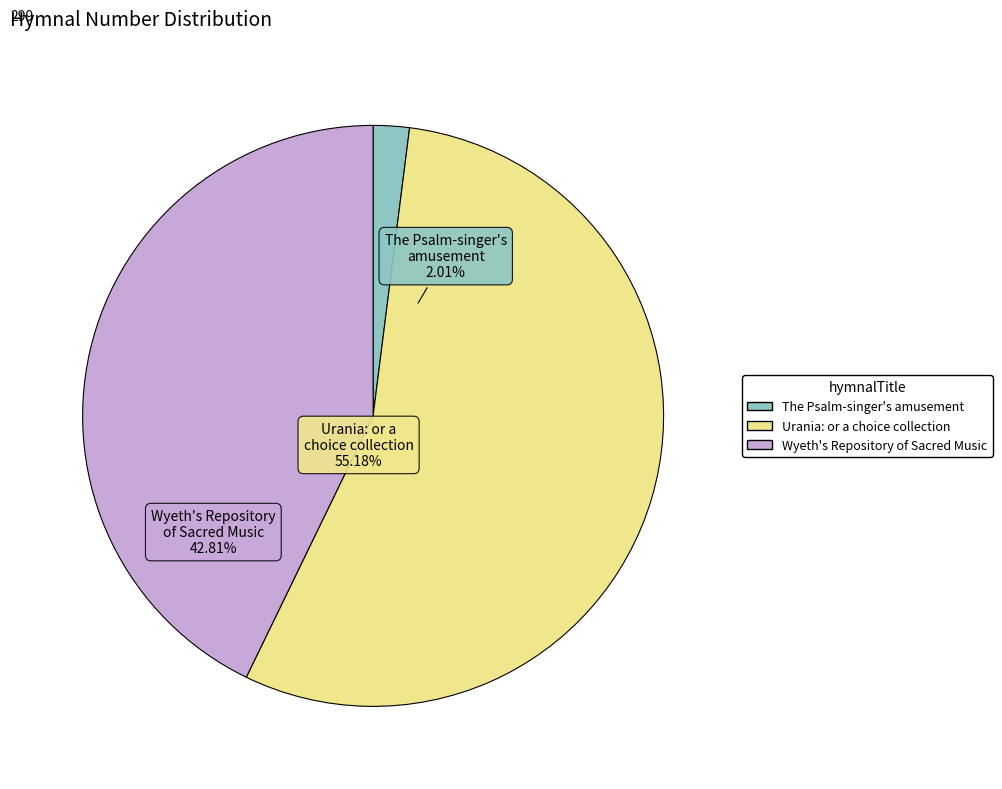

How many slices are in this pie chart?

3